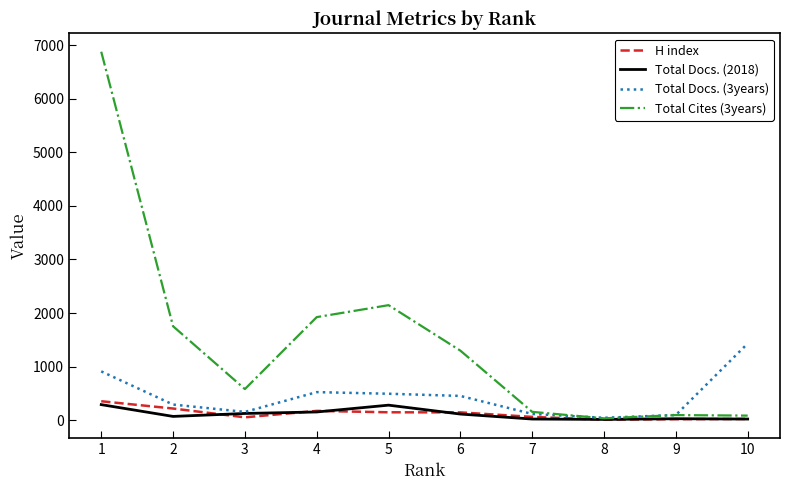

The value of Total Cites (3years) at 3 is 990. True or false?

False